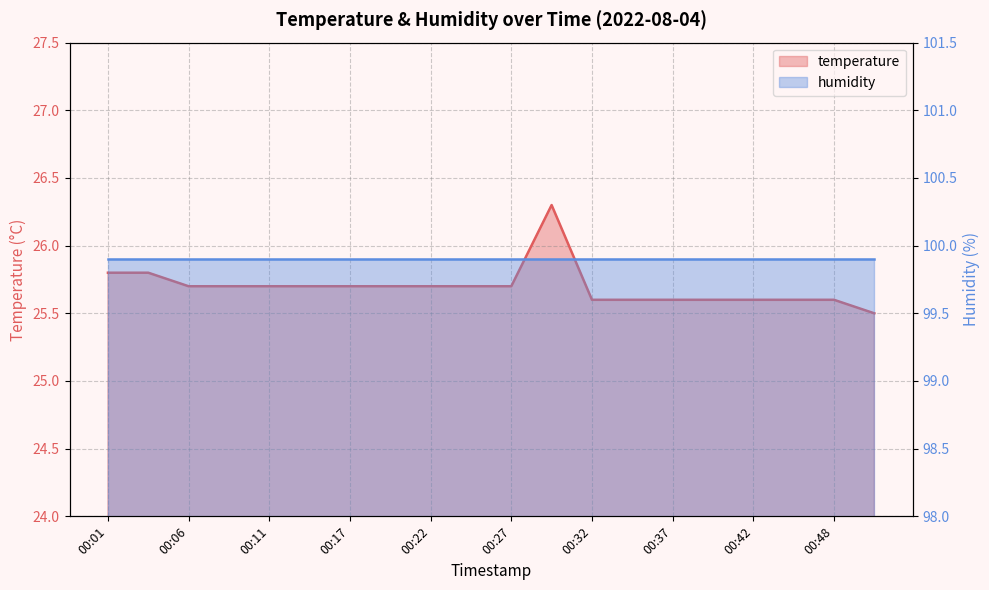

Which label corresponds to the smallest value in the chart?

00:50